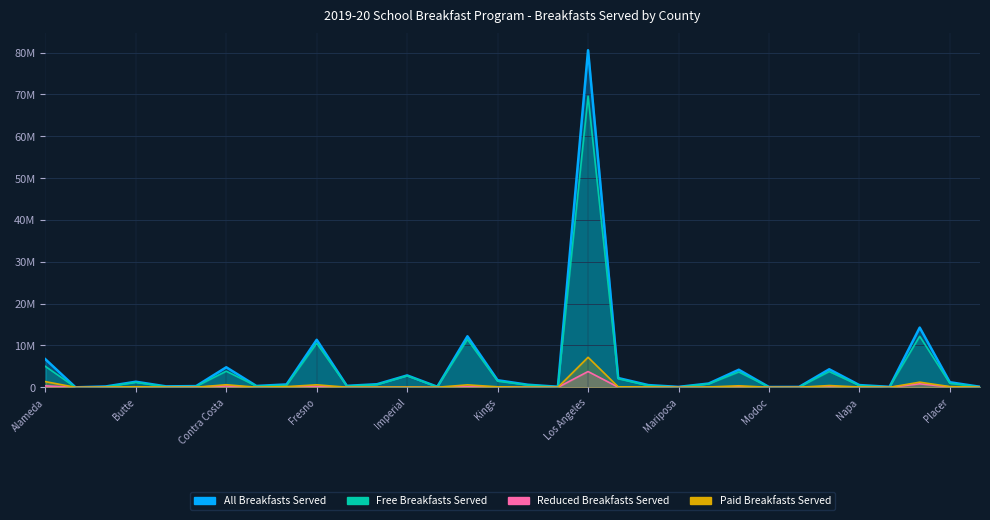

List the labels in order of Free Breakfasts Served value, smallest first.

Alpine, Modoc, Mono, Mariposa, Plumas, Nevada, Inyo, Lassen, Amador, Calaveras, Colusa, Del Norte, Glenn, Marin, Napa, El Dorado, Lake, Humboldt, Mendocino, Placer, Butte, Kings, Madera, Imperial, Merced, Monterey, Contra Costa, Alameda, Fresno, Kern, Orange, Los Angeles